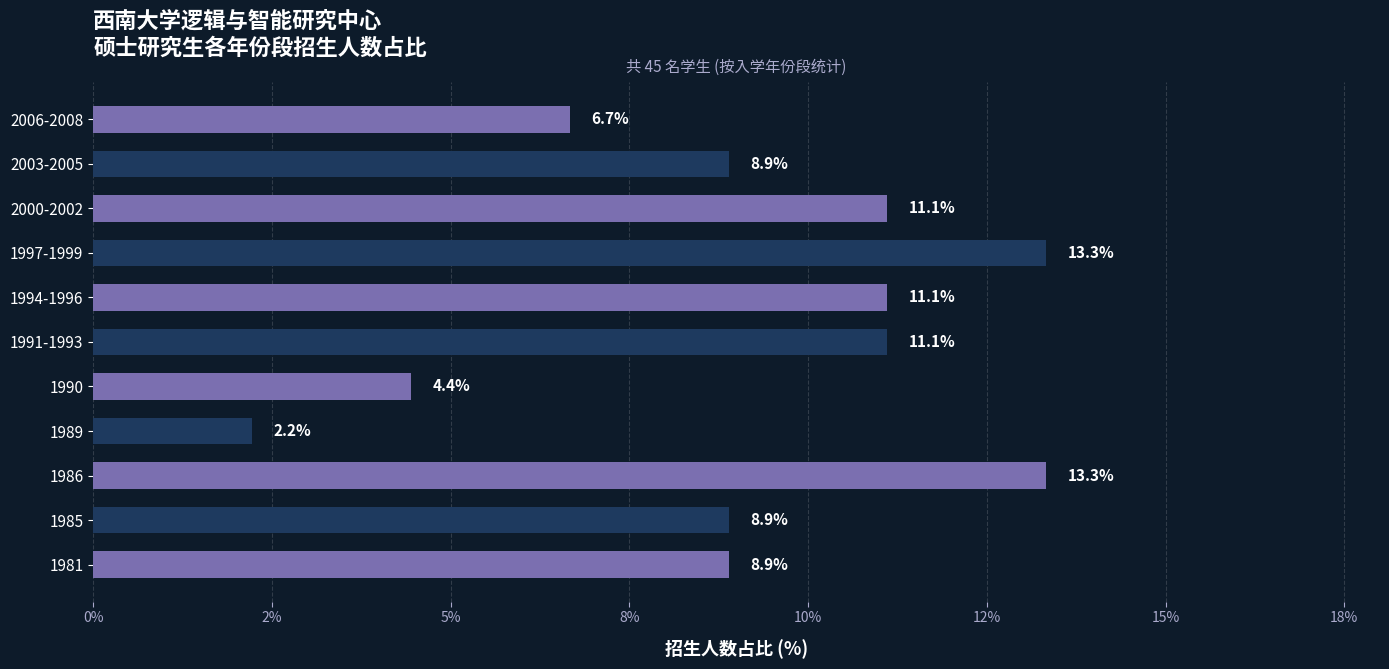

Does the chart contain any negative values?

No